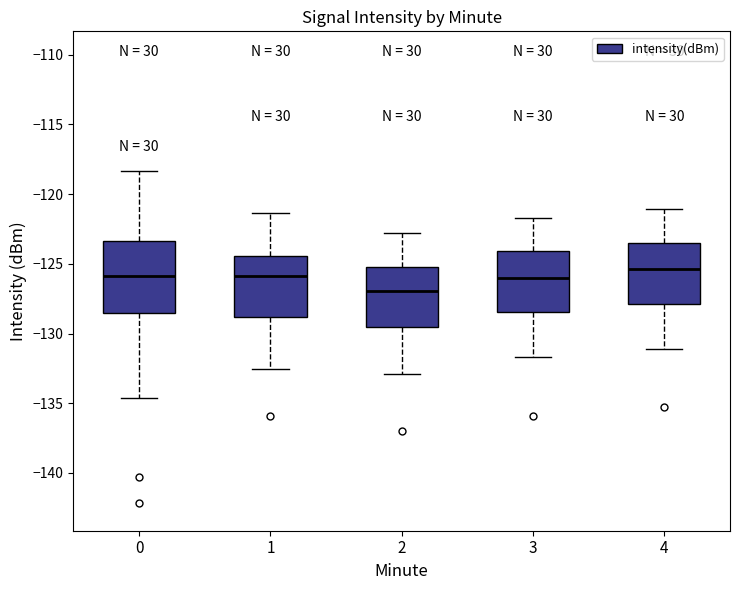

Which box is the tallest, from its lower edge to its upper edge?

0